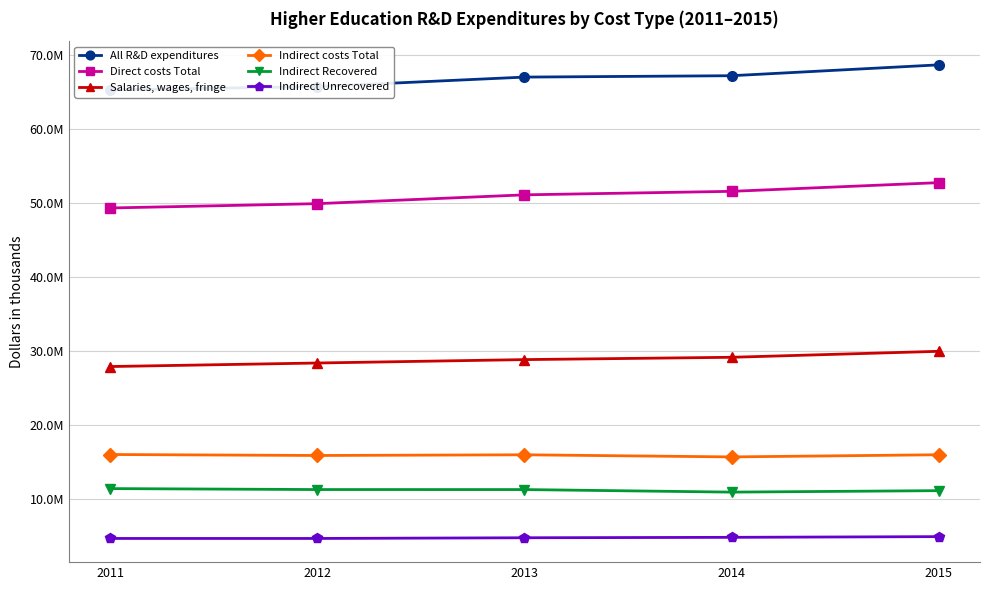

True or false: Indirect Recovered has a value of 15703286 at 2011.

False